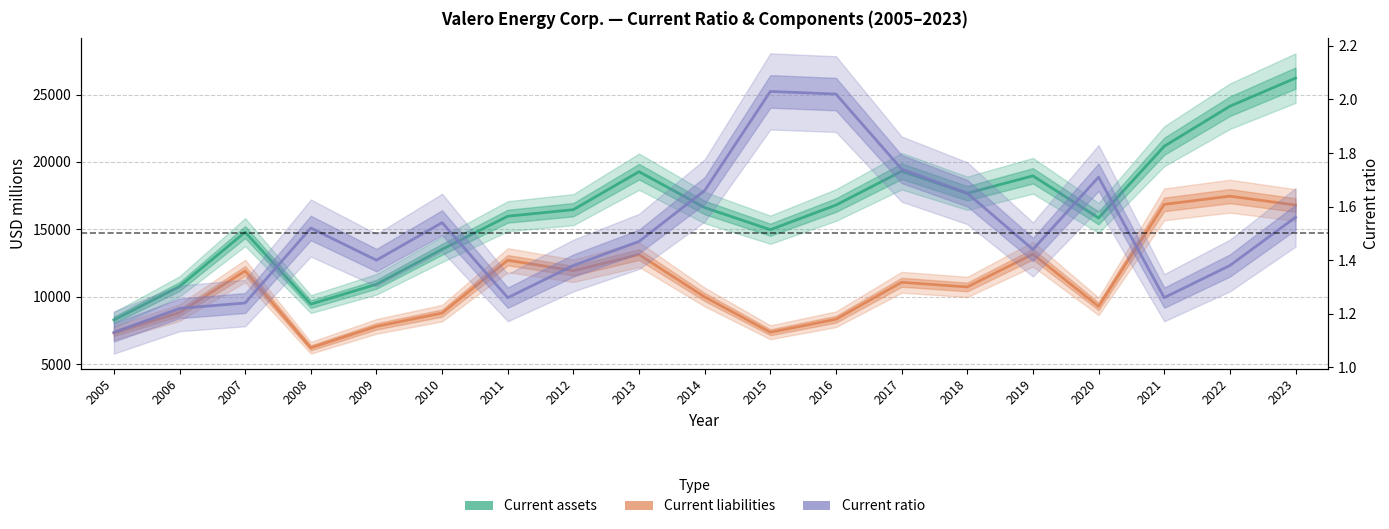

What are all the series names shown in the legend?

Current assets, Current liabilities, Current ratio